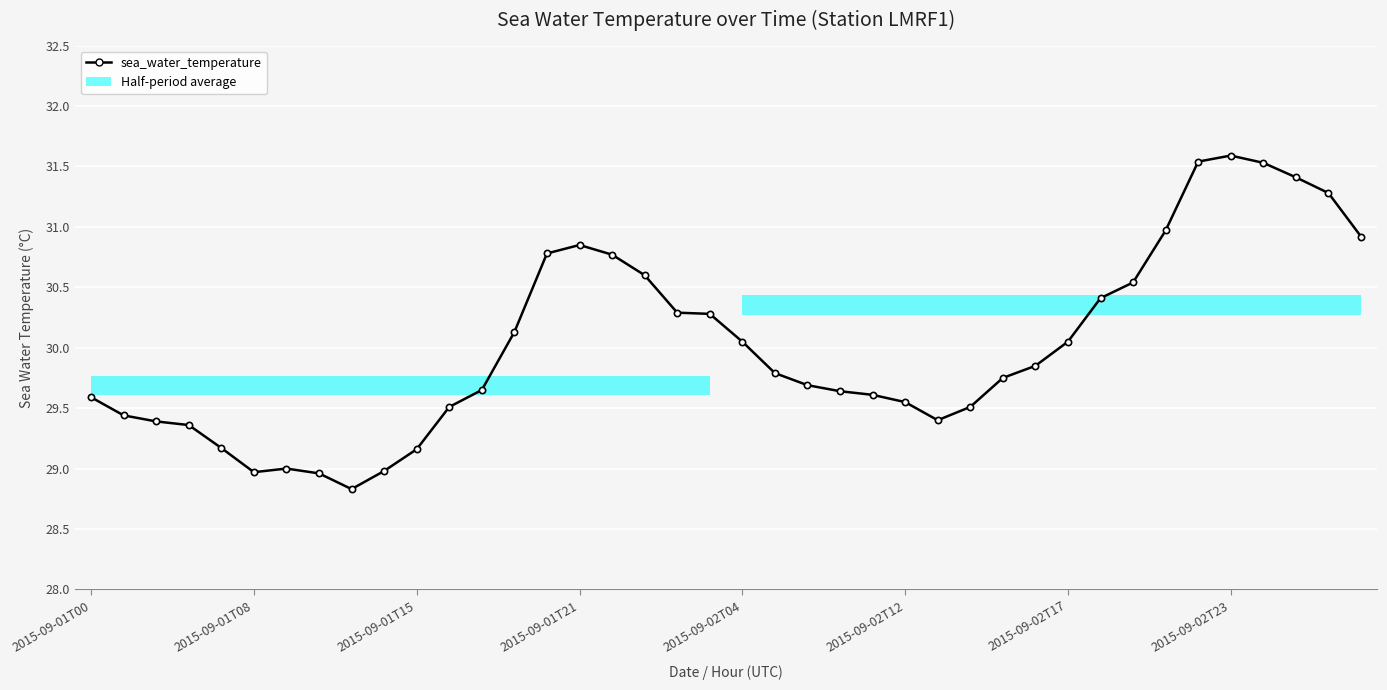

Which category has the lowest value across all series?

8